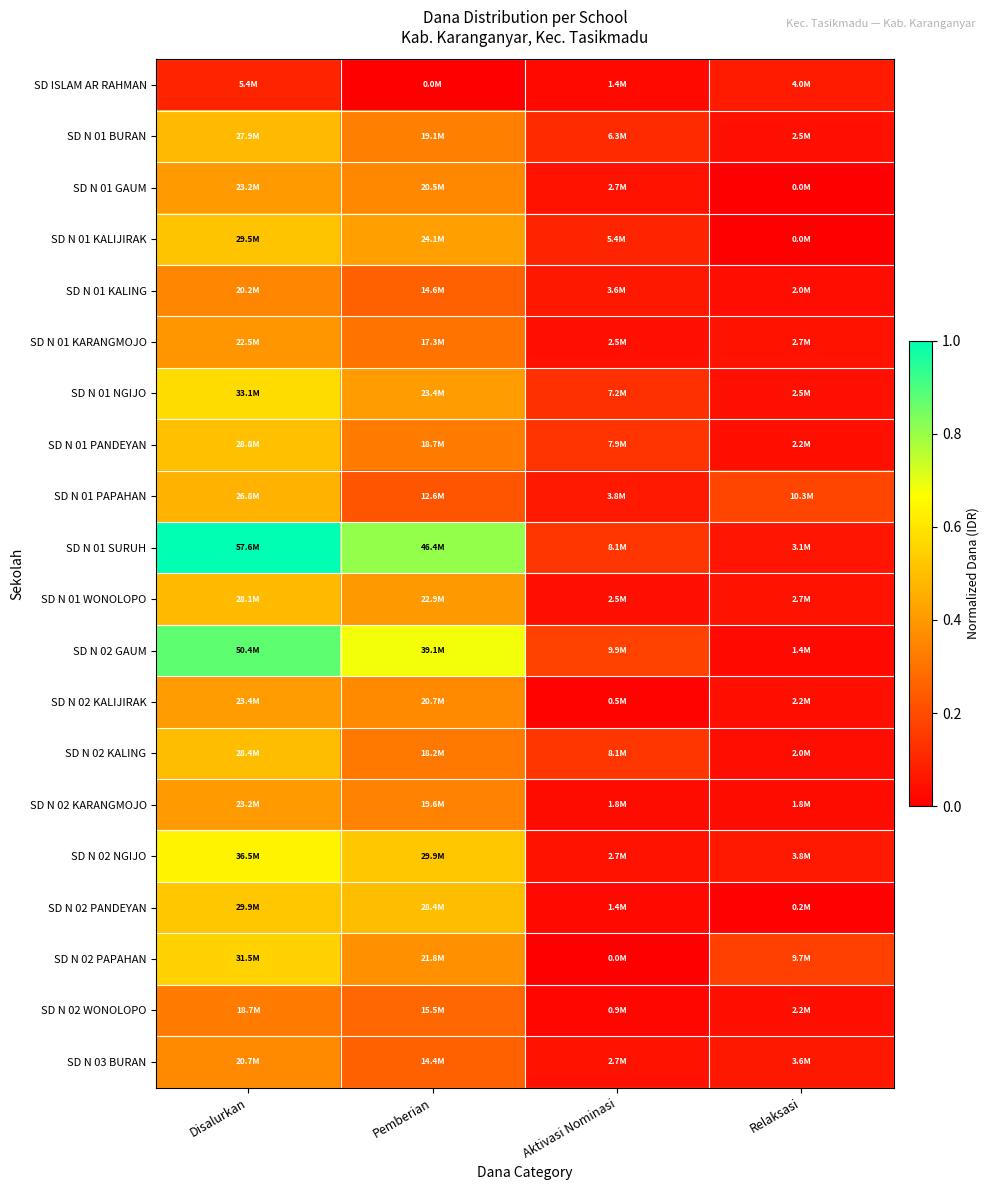

Between Relaksasi and Aktivasi Nominasi, which is larger?

Relaksasi